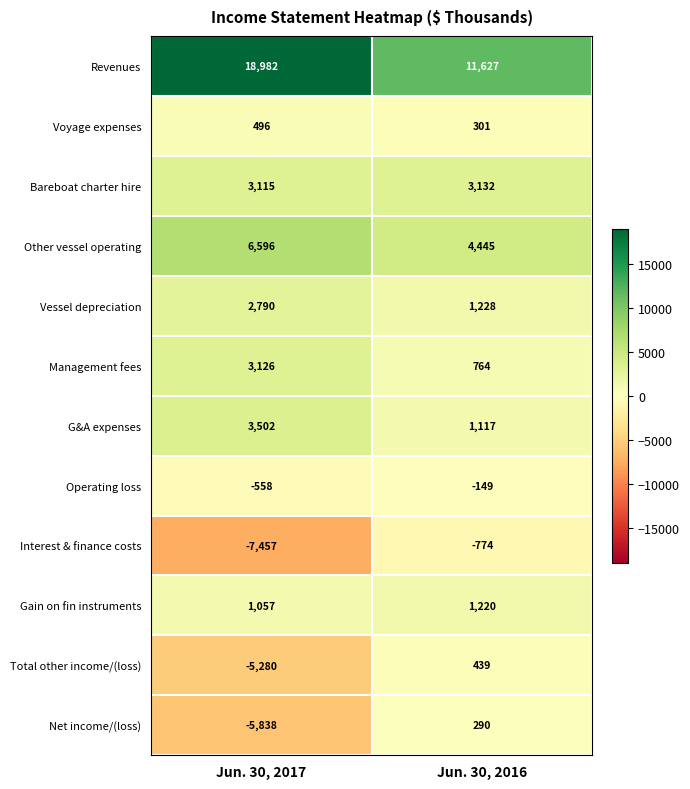

Is it true that Total other income/(loss) equals -5280 at Jun. 30, 2017?

True